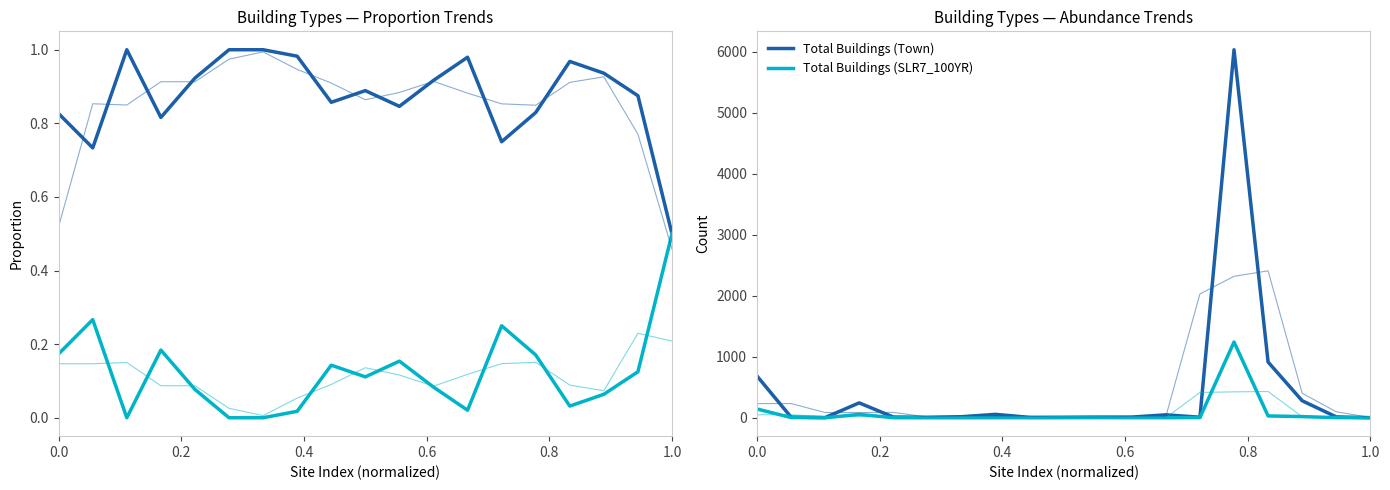

How many values in Total Buildings (SLR7_100YR) are above zero?

16